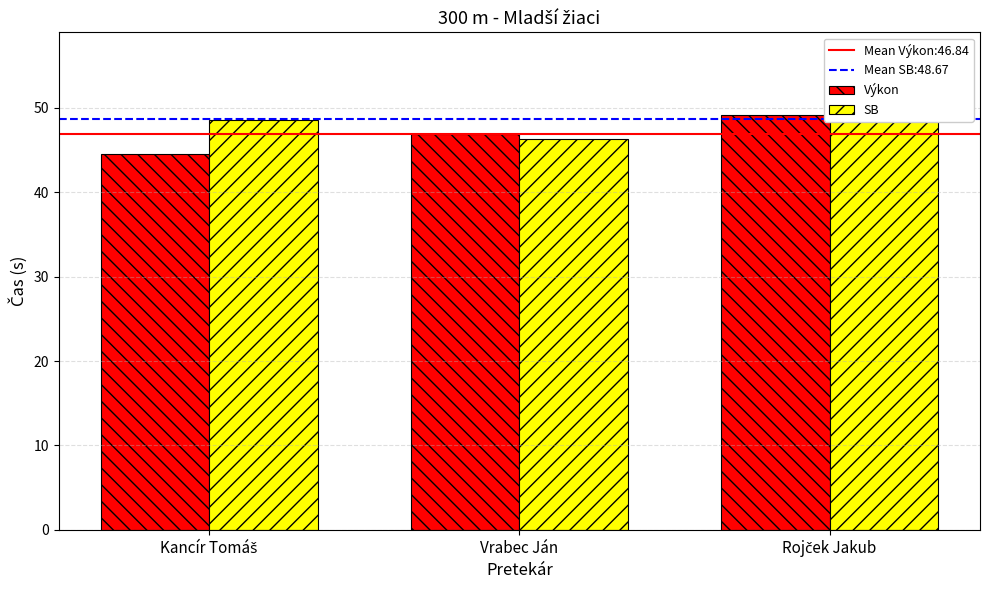

True or false: Výkon has a value of 44.5 at Kancír Tomáš.

True